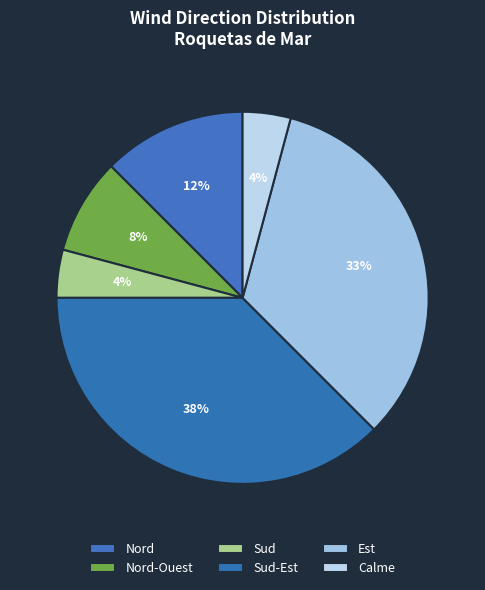

How many segments does this pie chart have?

6